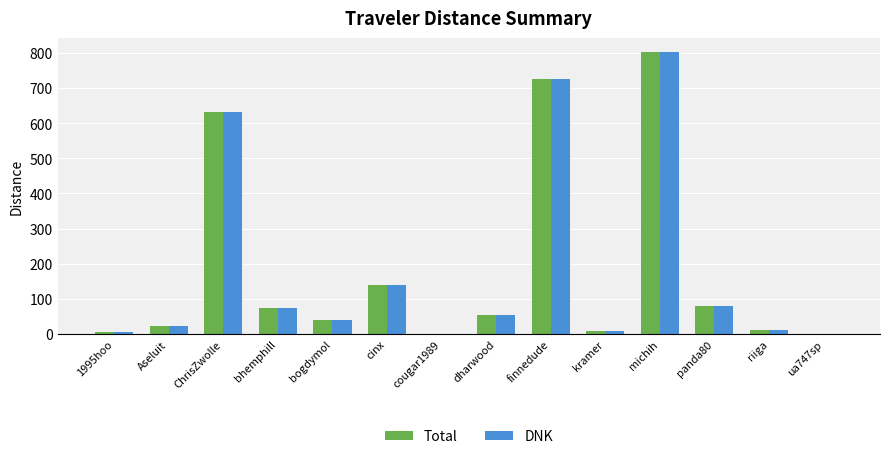

At which category is the sum across all series the highest?

michih